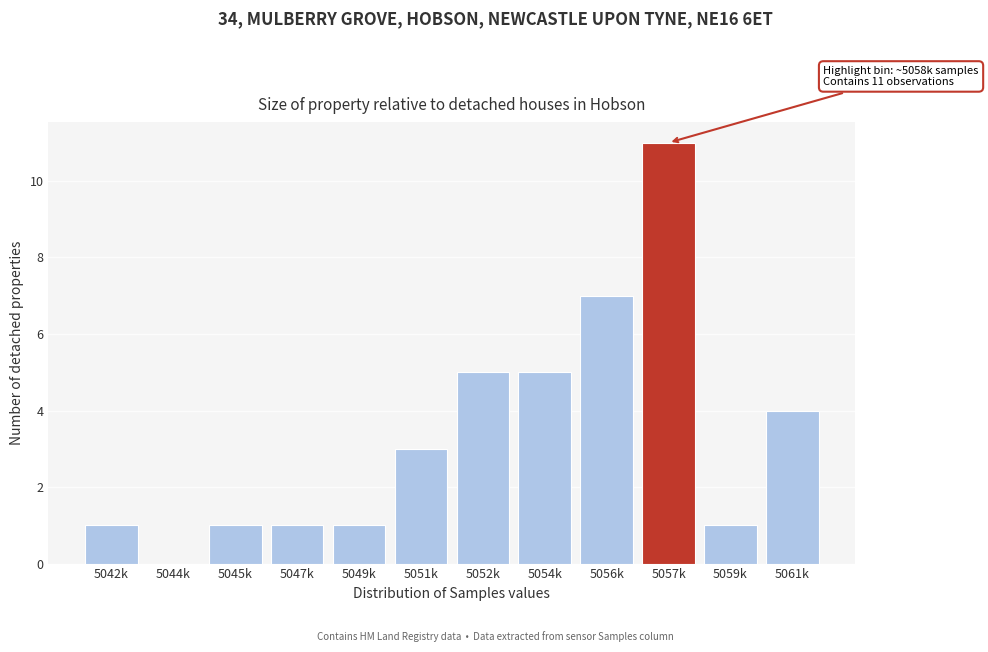

Reading left to right, extract all data points from this chart.

5042k=1	5044k=0	5045k=1	5047k=1	5049k=1	5051k=3	5052k=5	5054k=5	5056k=7	5057k=11	5059k=1	5061k=4